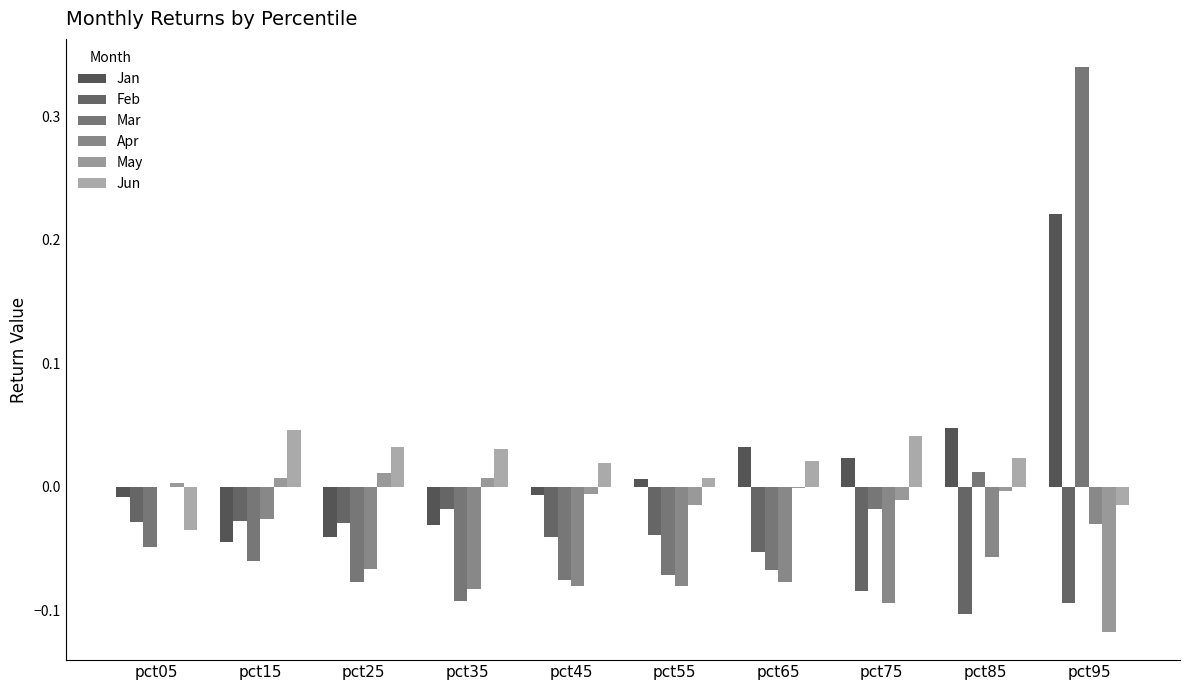

What is the sum of the Mar values at pct15 and pct95?

0.3